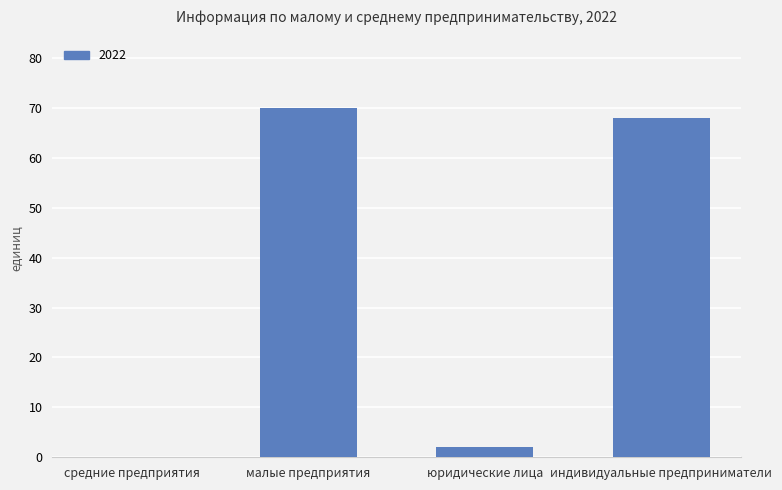

What is the change in value from малые предприятия to индивидуальные предприниматели?

-2